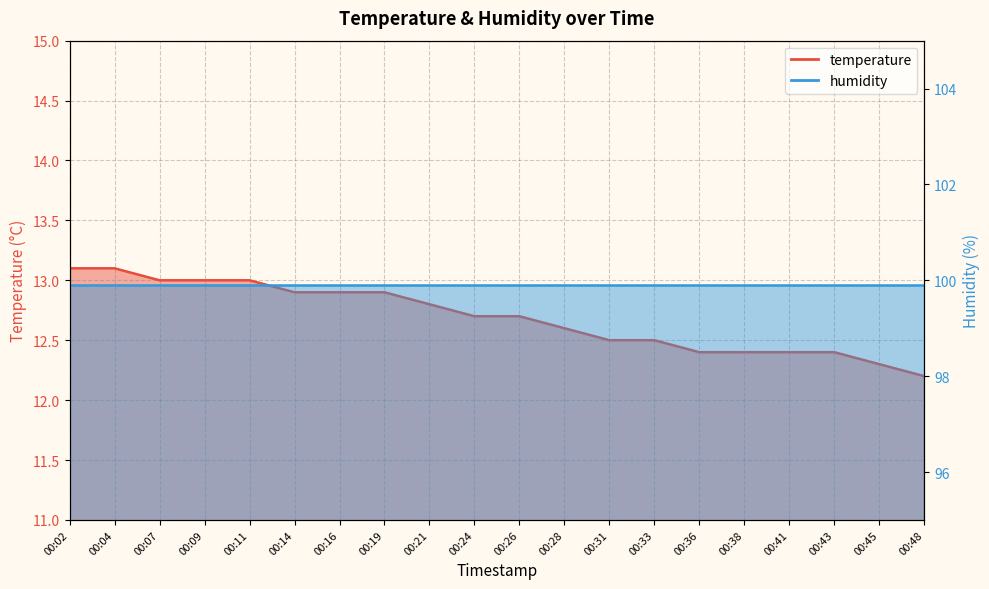

What is the value of the 18th point from the left?

12.4